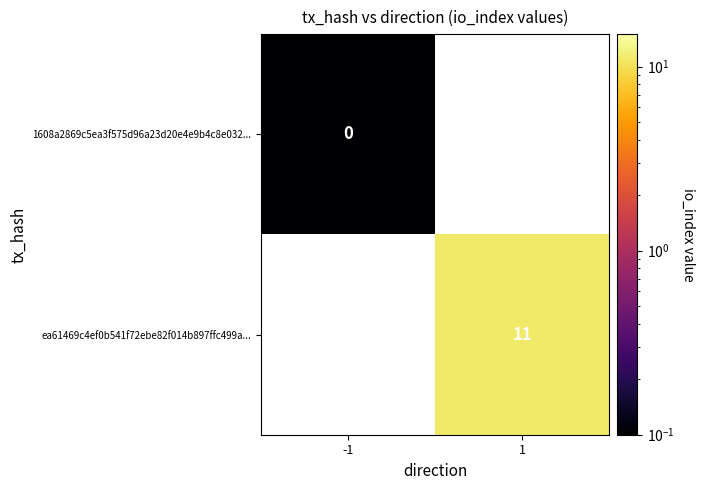

The ea61469c4ef0b541f72ebe82f014b897ffc499a... series shows 5.8 at 1. True or false?

False